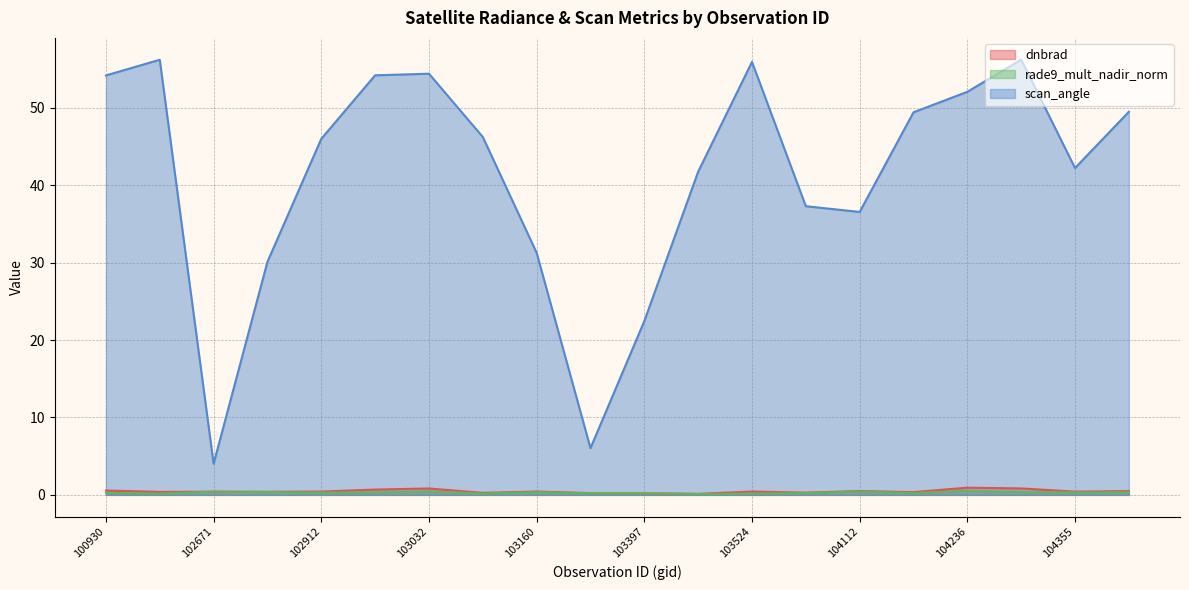

Which category has the lowest value in the scan_angle series?

102671